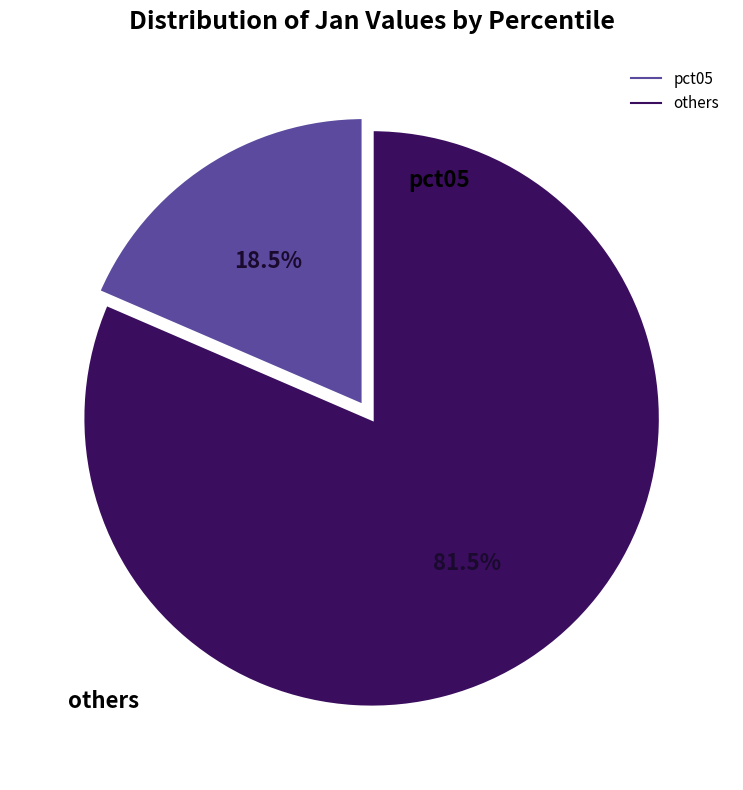

Is there any slice that represents more than half of the pie?

Yes